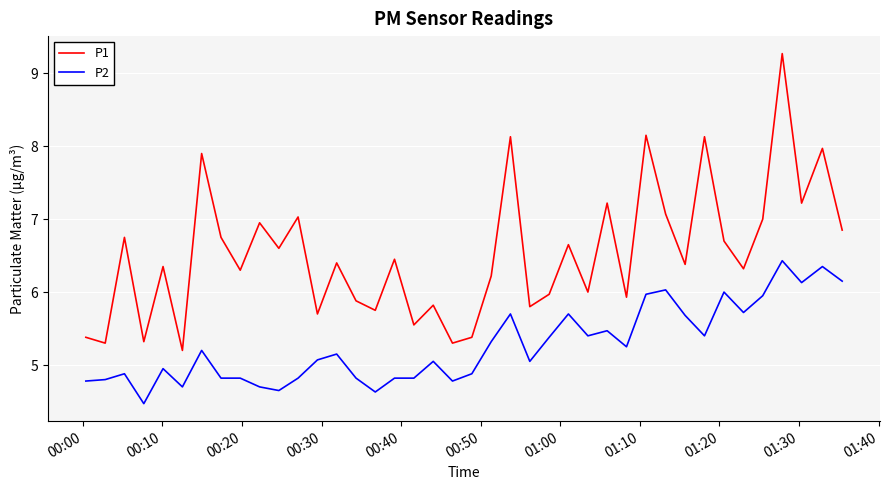

What is the difference between the maximum and minimum values in the P1 series?

4.1